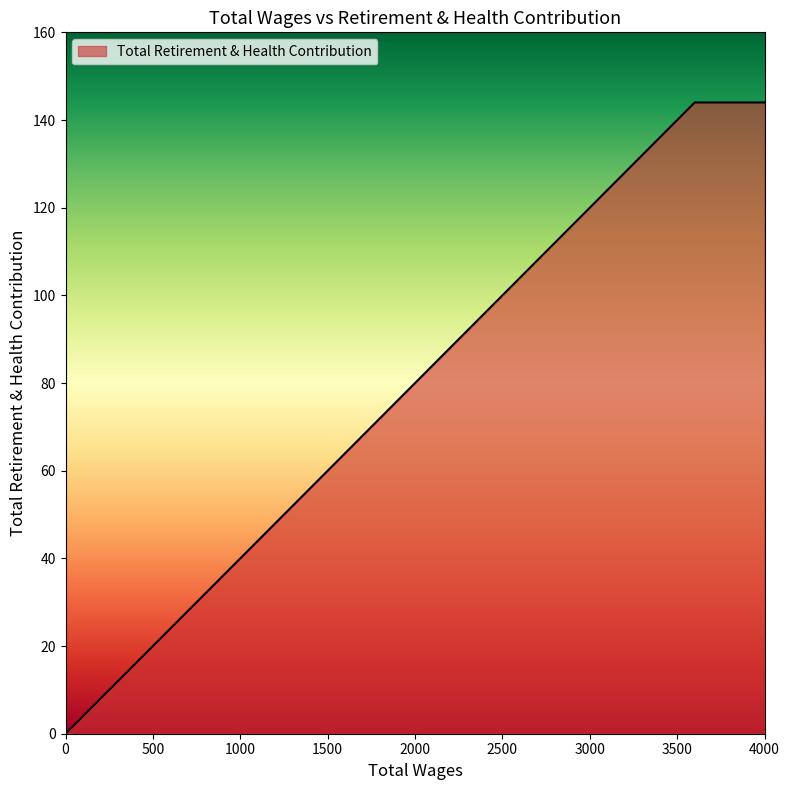

Does the chart have visible grid lines?

No